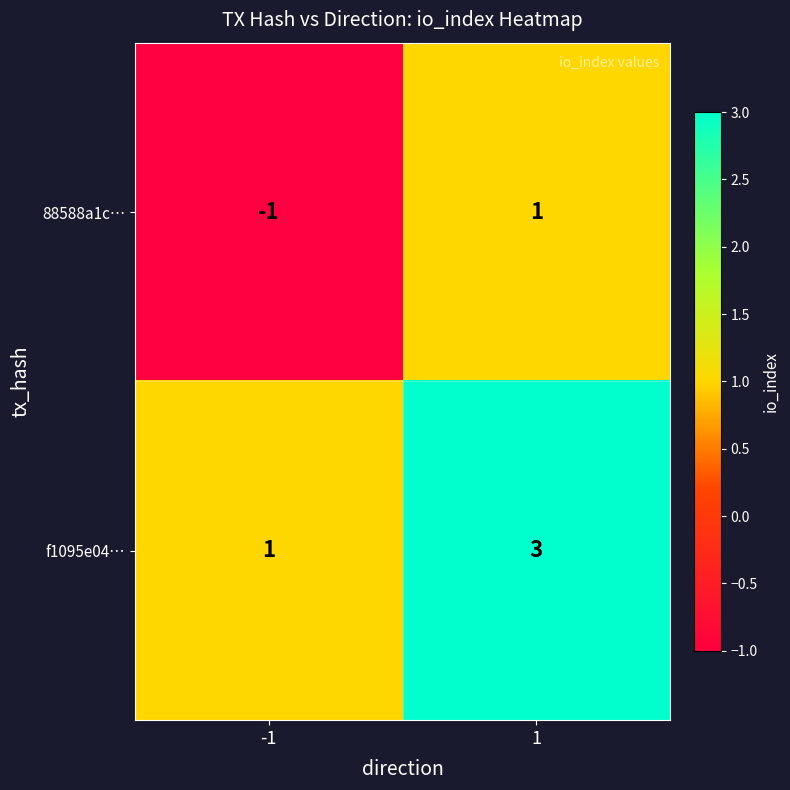

Count the number of data series in this chart.

2